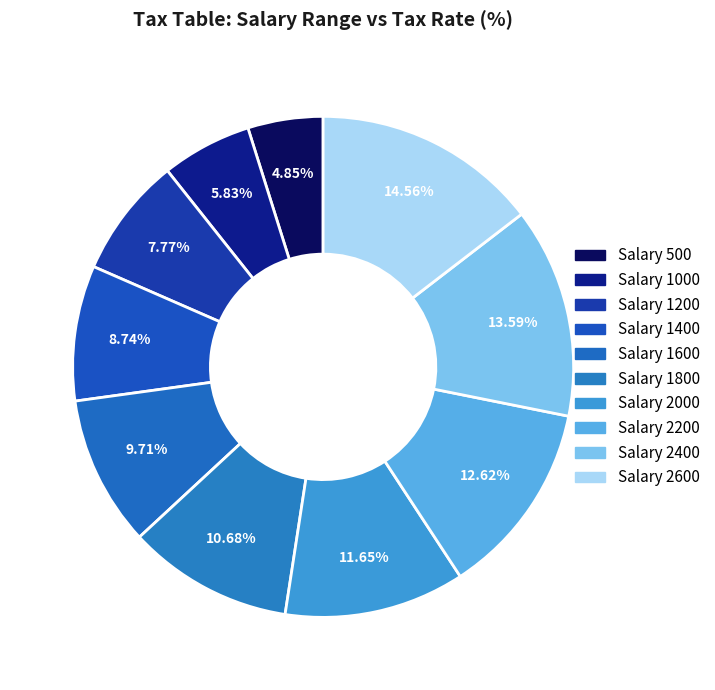

Which slice is the largest?

Salary 2600